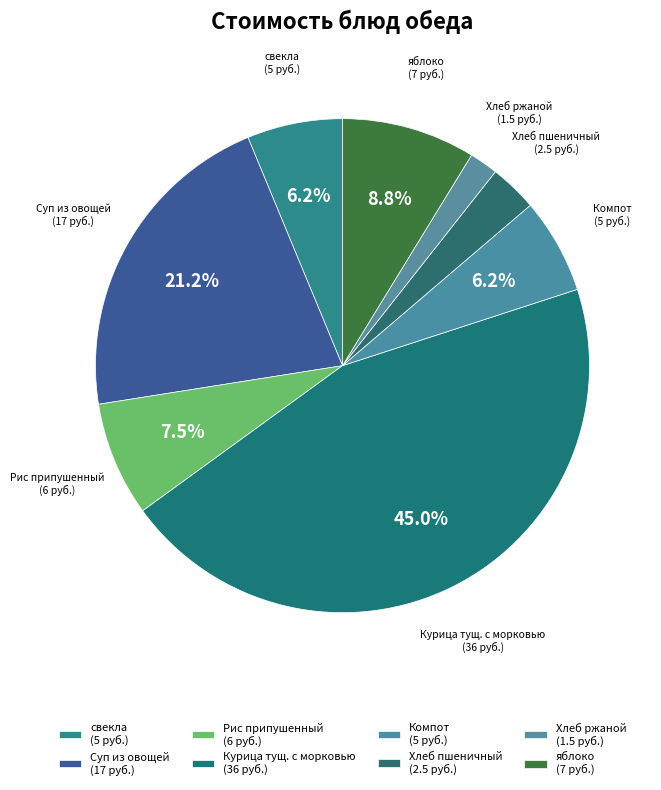

Which slice is the smallest?

Хлеб ржаной